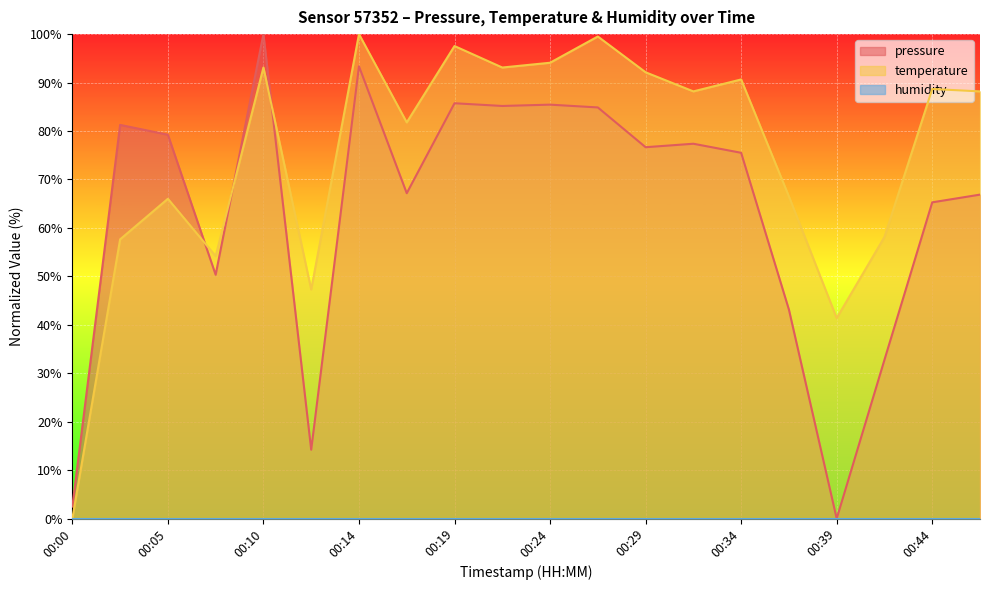

Does the chart display data point markers on the line(s)?

No